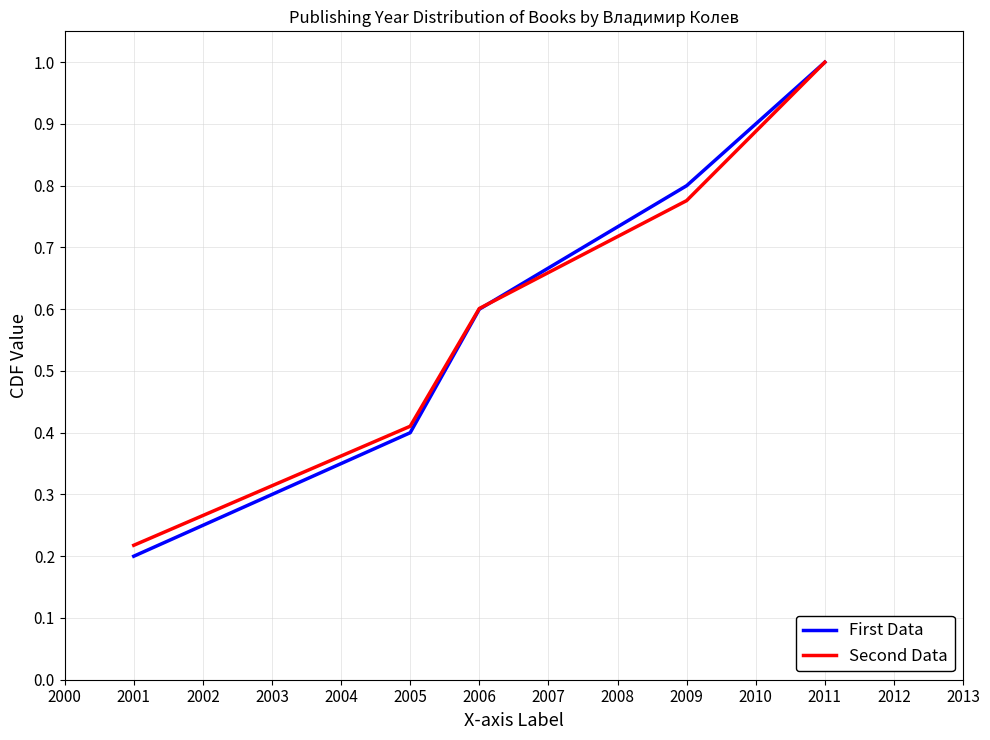

What is the difference between the maximum and minimum values in the First Data series?

0.8